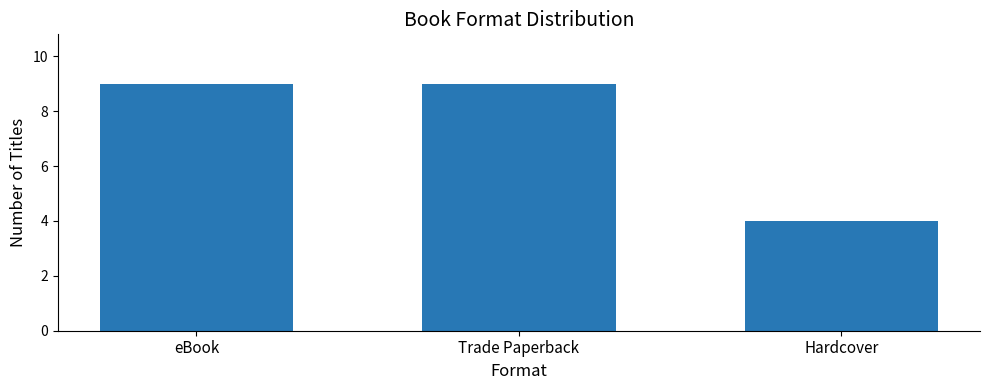

Does the chart contain any negative values?

No